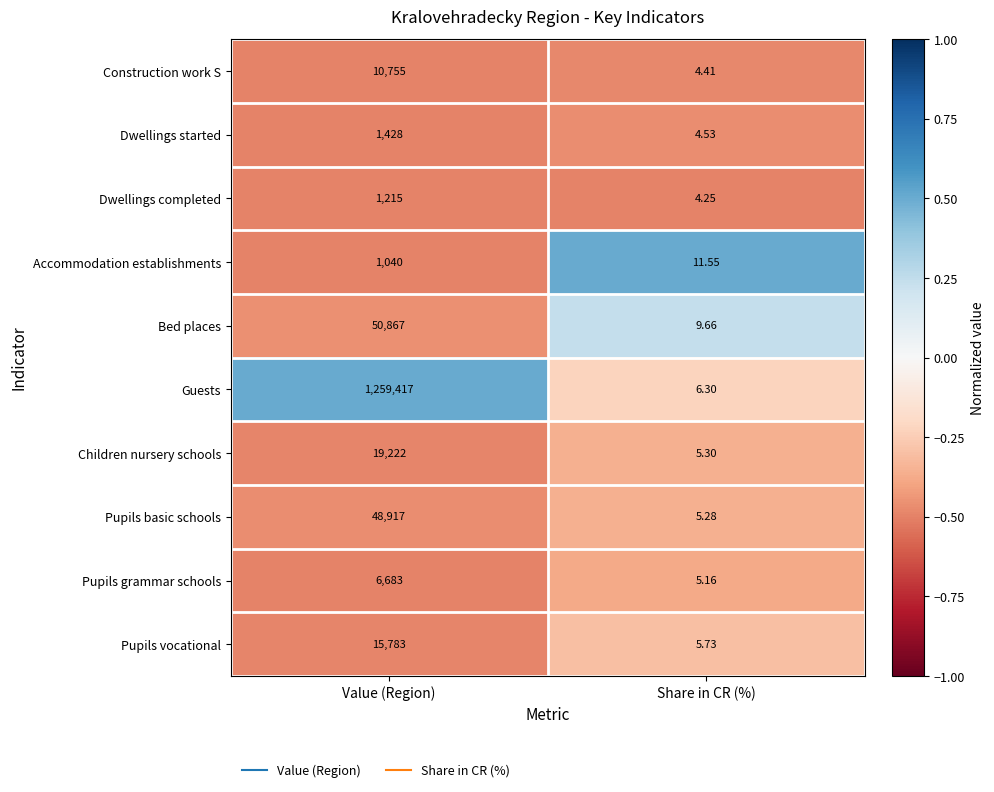

At which category is the sum across all series the highest?

Value (Region)